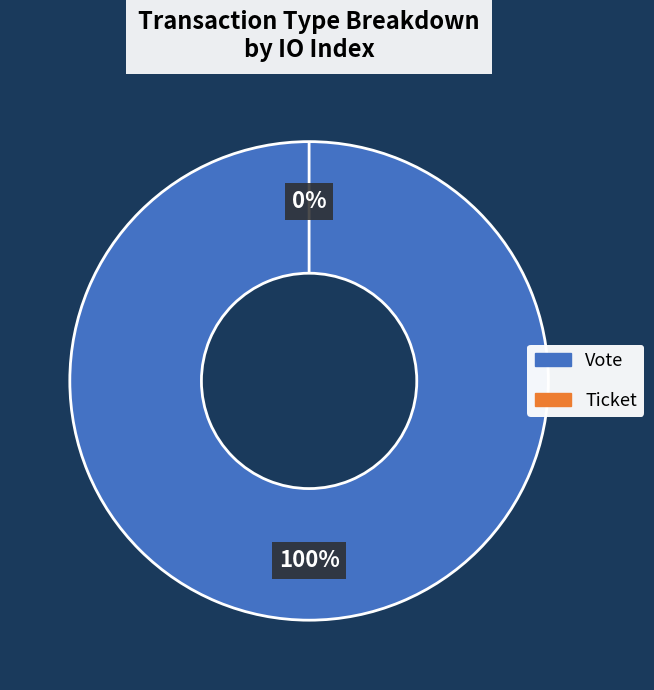

To the nearest percent, what is the difference between the Ticket and Vote slice percentages?

100%